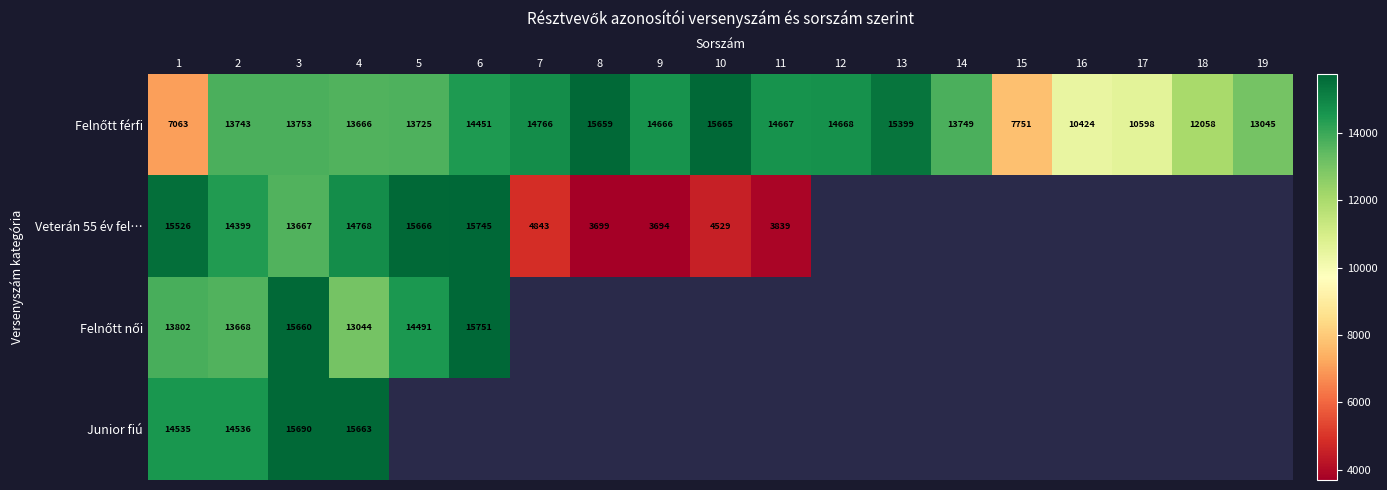

What is the difference between the Veterán 55 év fel… values at 9 and 8?

5